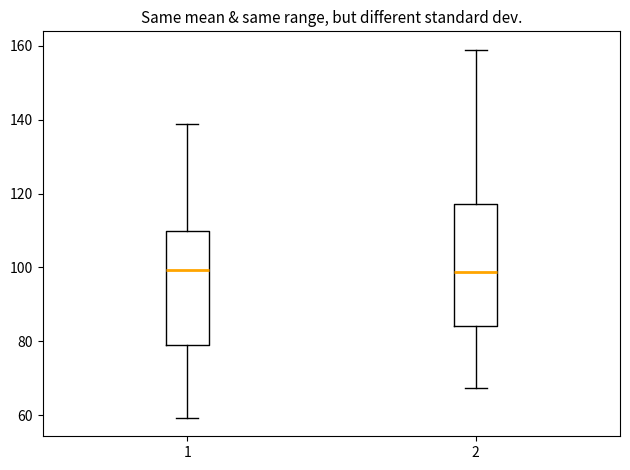

Where is the upper edge of the box at x = 1 on the y-axis? The values are not printed on the chart, so give them approximately, as read against the axis.

110